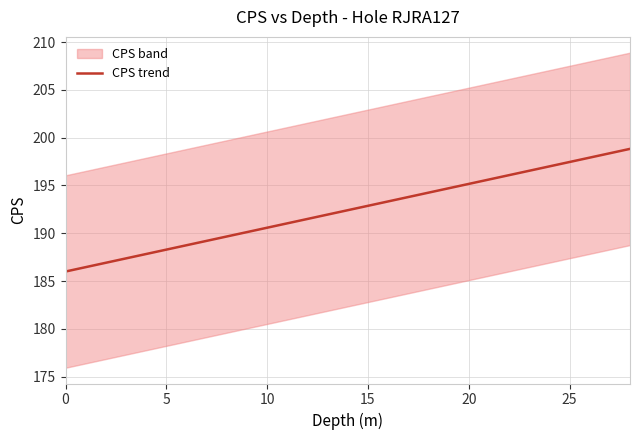

What is the label of the 19th point from the right?

10